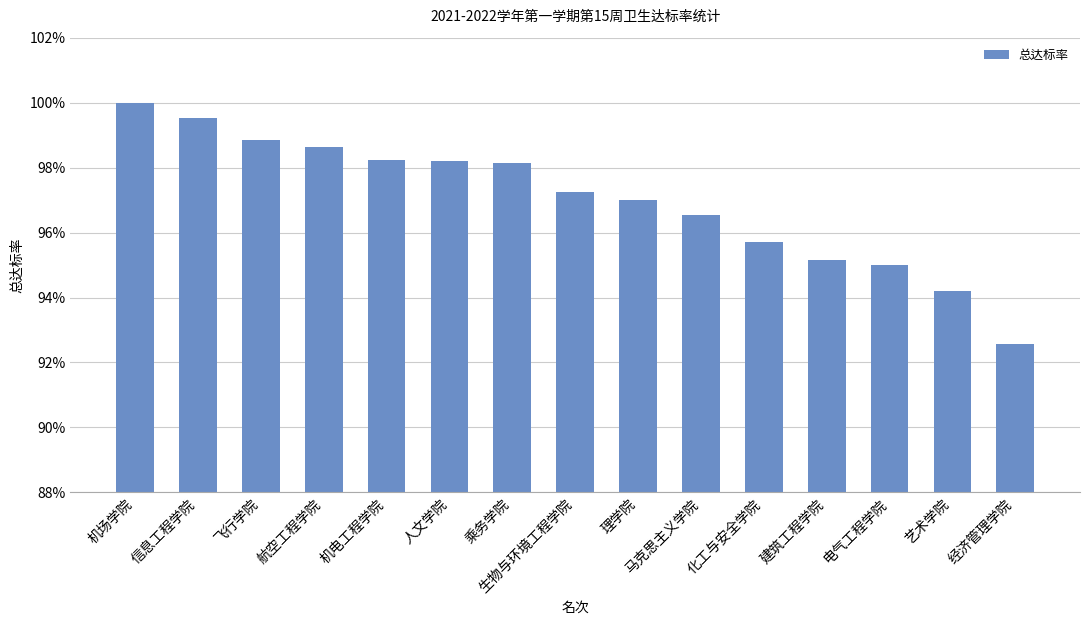

What position from the left is 马克思主义学院?

10